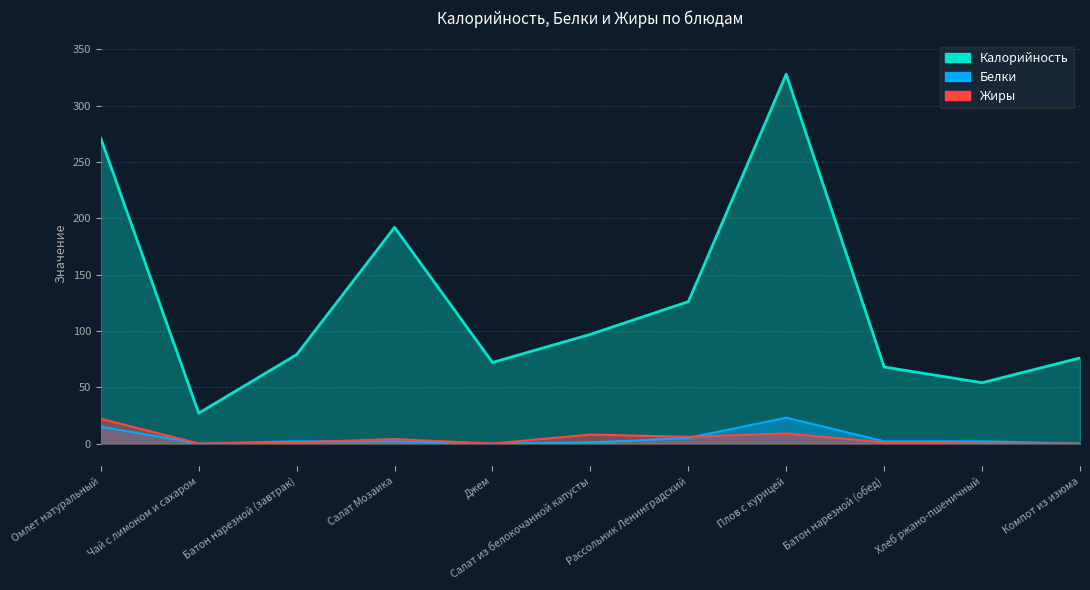

Reading right to left, extract all data points from this chart.

Калорийность: 76	54	68	328	126	97	72	192	79	27	271
Белки: 0	2	2	23	5	1	0	2	2	0	15
Жиры: 0	0	1	9	6	8	0	4	1	0	22